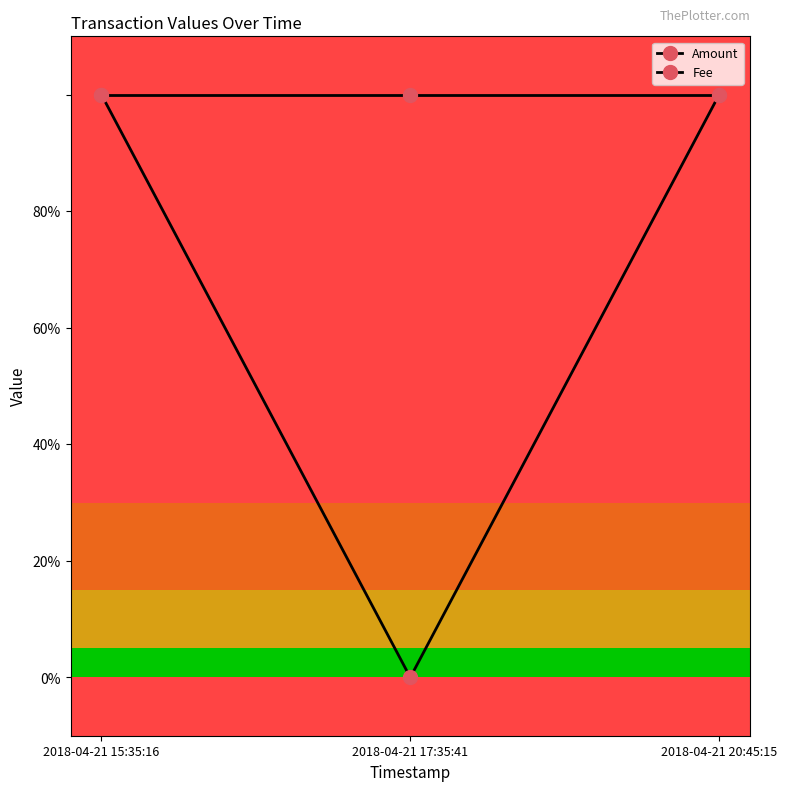

Reading left to right, extract all data points from this chart.

Amount: 1	0	1
Fee: 1	1	1